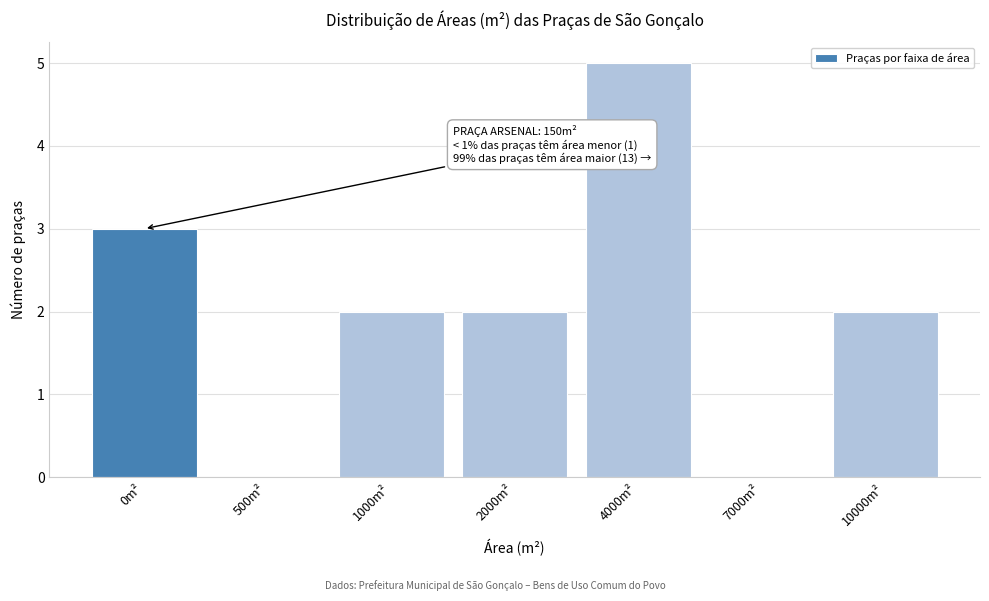

Reading right to left, list all the values displayed in this chart.

10000m²=2	7000m²=0	4000m²=5	2000m²=2	1000m²=2	500m²=0	0m²=3